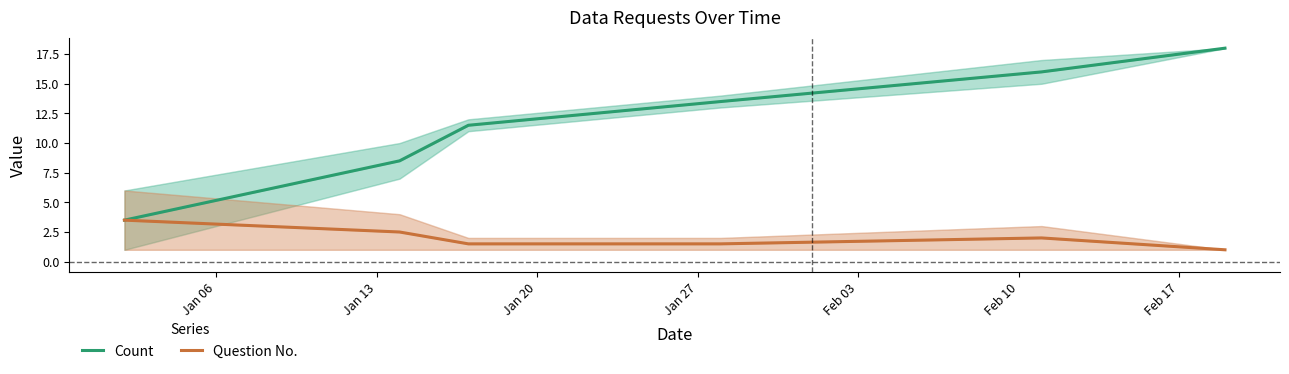

What is the label of the 5th point from the left?

Feb 03